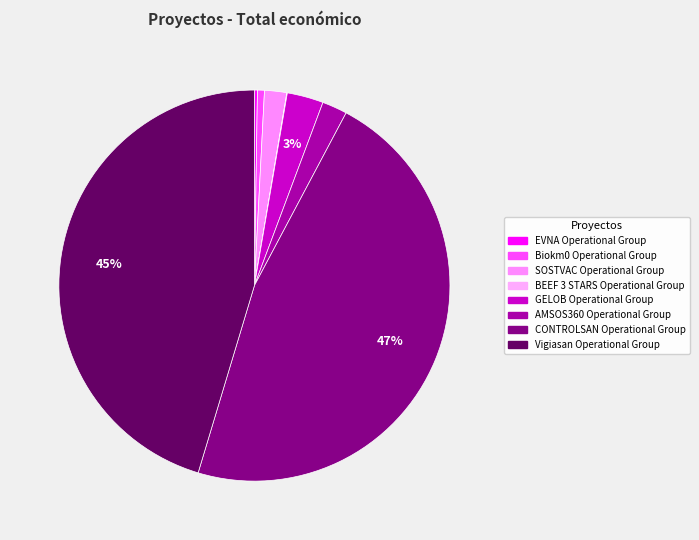

Combined, do GELOB Operational Group and SOSTVAC Operational Group account for over 50%?

No